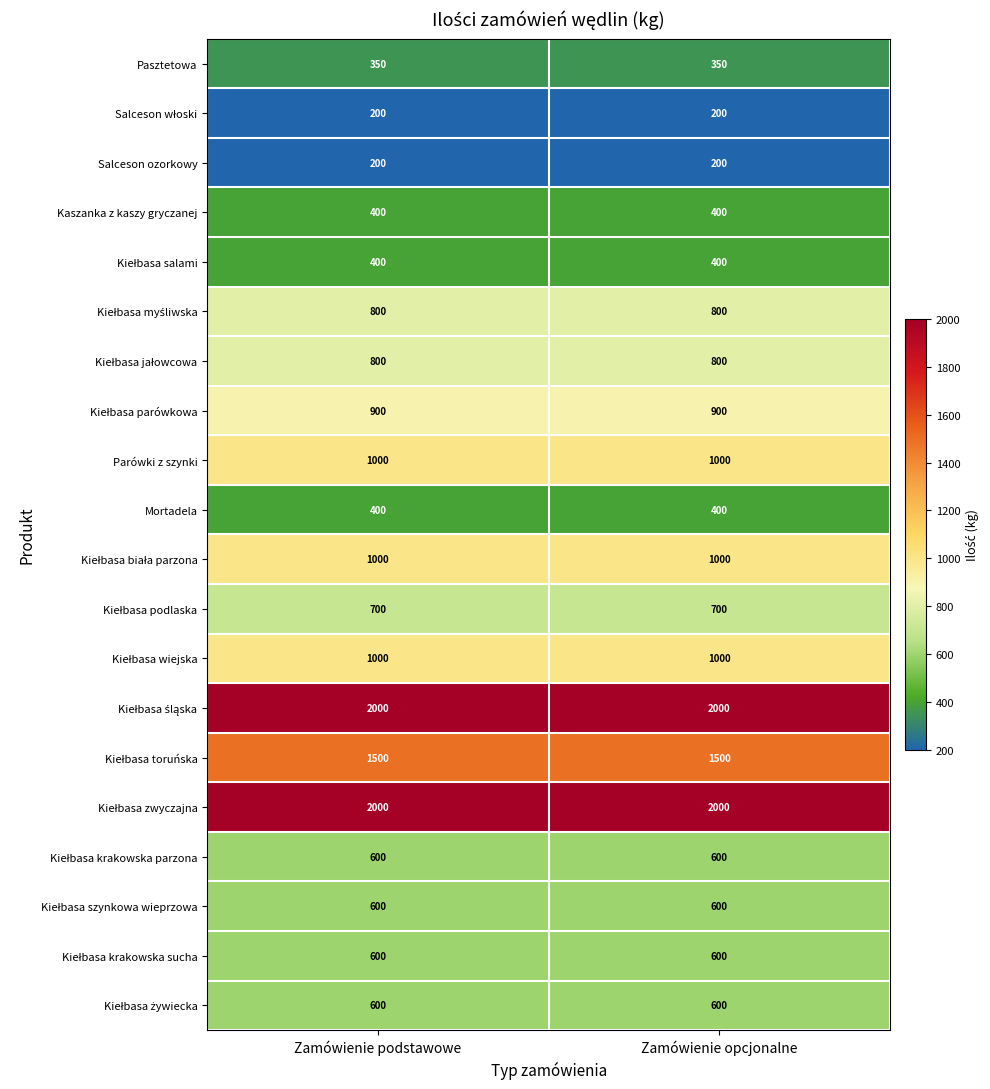

Count the number of data series in this chart.

20